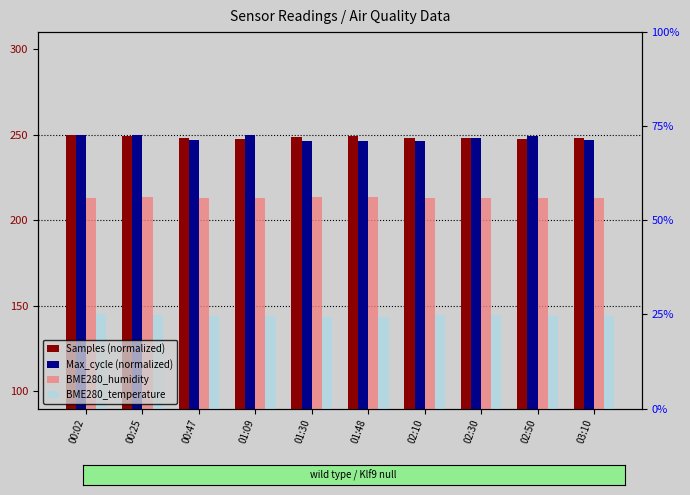

Rank the series at 03:10 from highest to lowest value.

Samples (normalized), Max_cycle (normalized), BME280_humidity, BME280_temperature